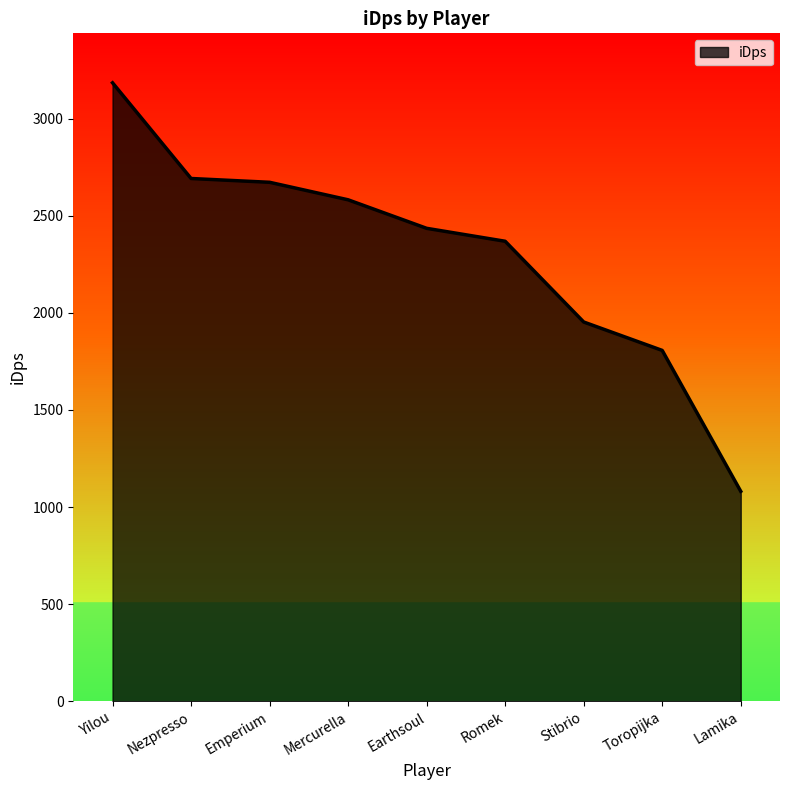

True or false: the data has more than 1 interior local peaks.

False